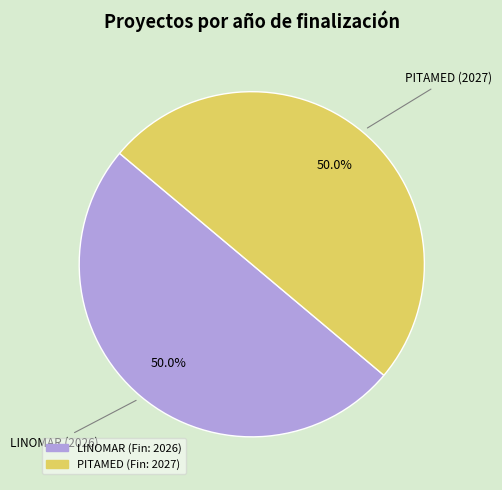

What is the majority slice?

Groupe opérationnel PITAMED